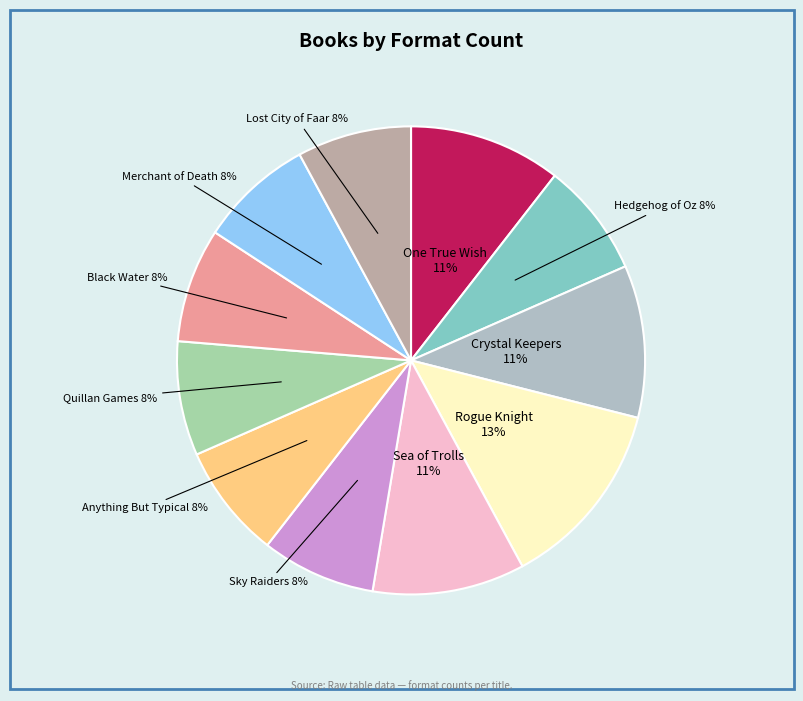

What is the smallest slice in the pie chart?

Hedgehog of Oz